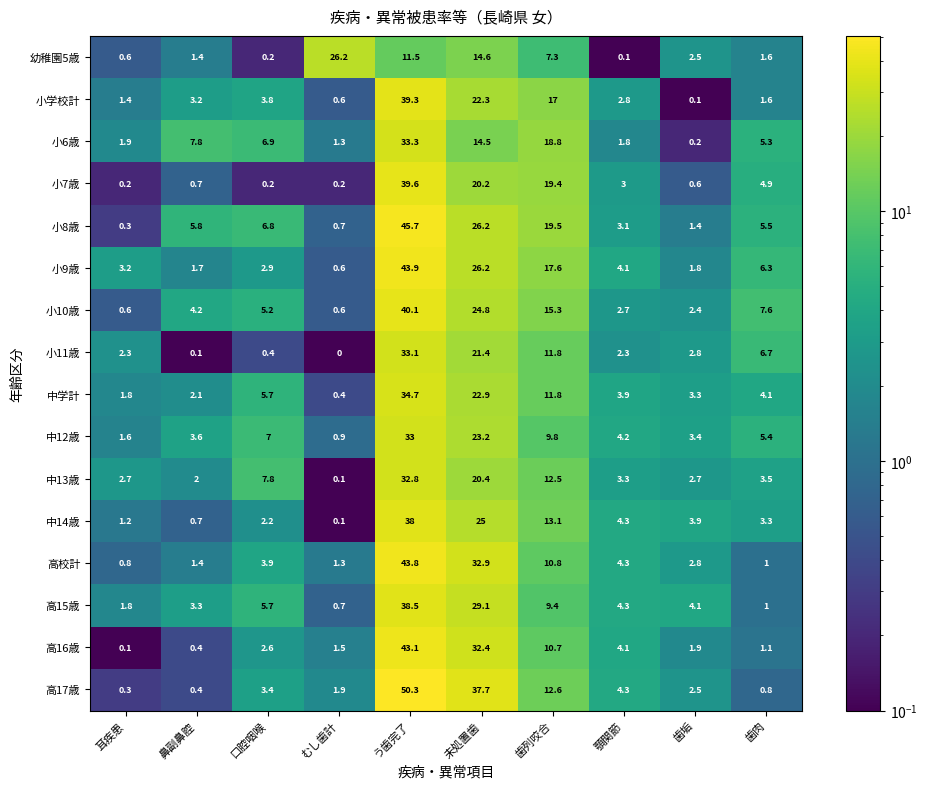

What is the total value across all series at 歯垢?

36.4